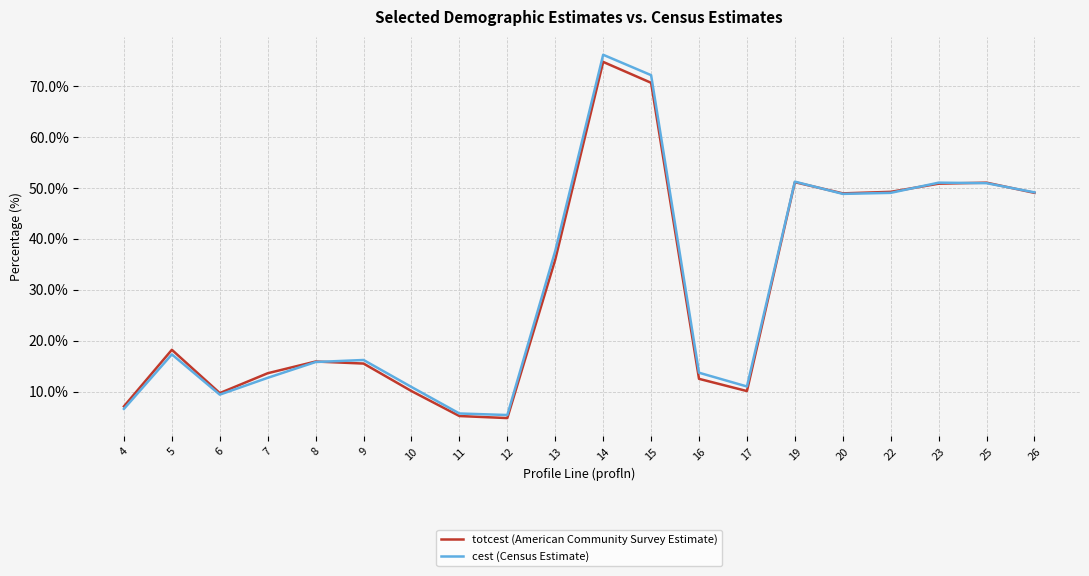

The value of cest (Census Estimate) at 4 is 6.6. True or false?

True